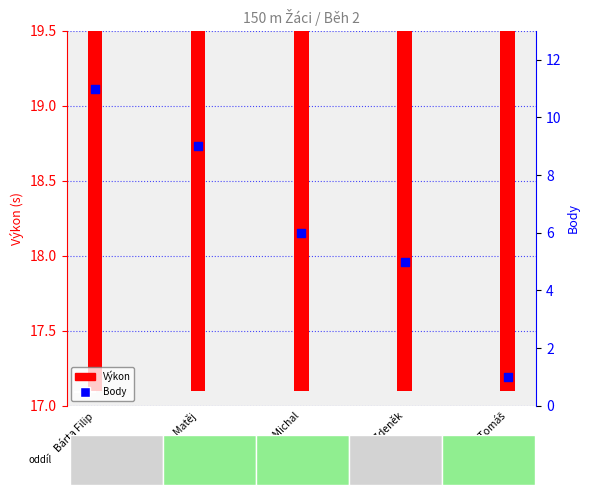

Which series has the widest spread of Y values?

Body